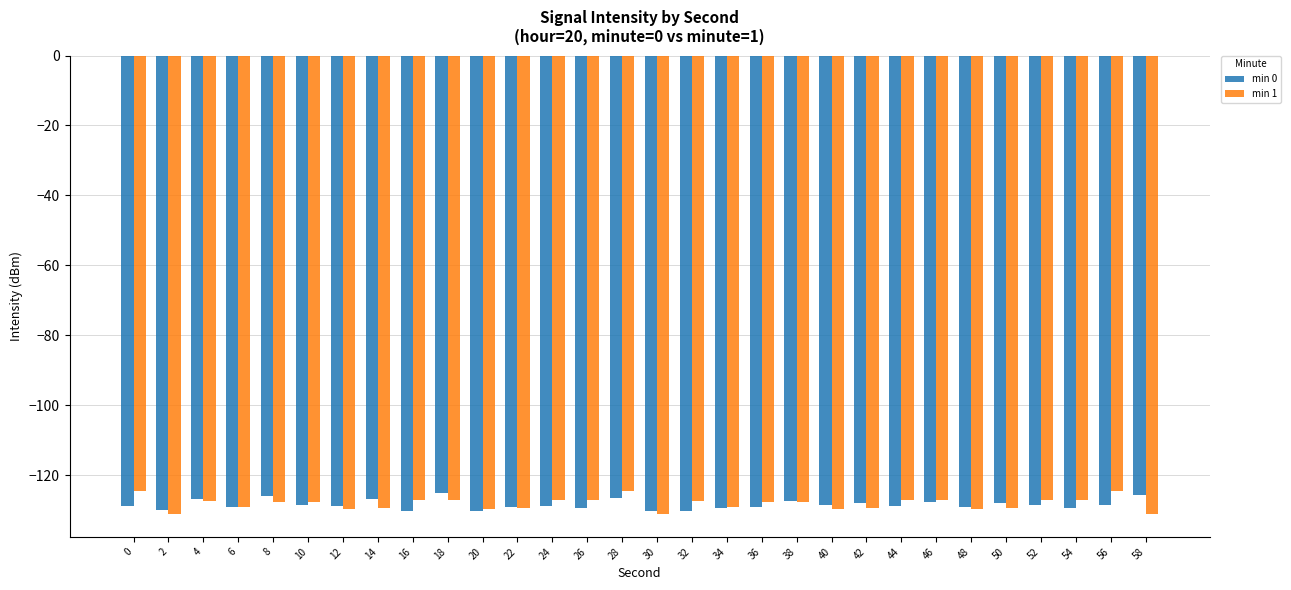

What is the difference between the maximum and minimum values in the min 1 series?

6.7